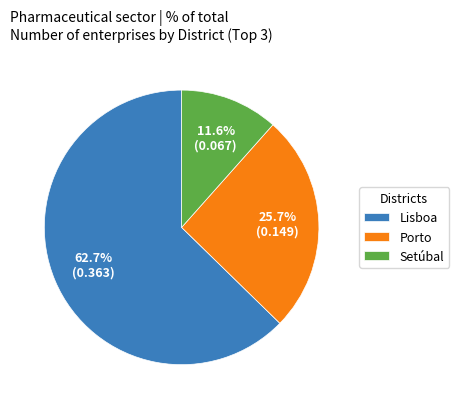

Rank the categories by value from highest to lowest.

Lisboa, Porto, Setúbal